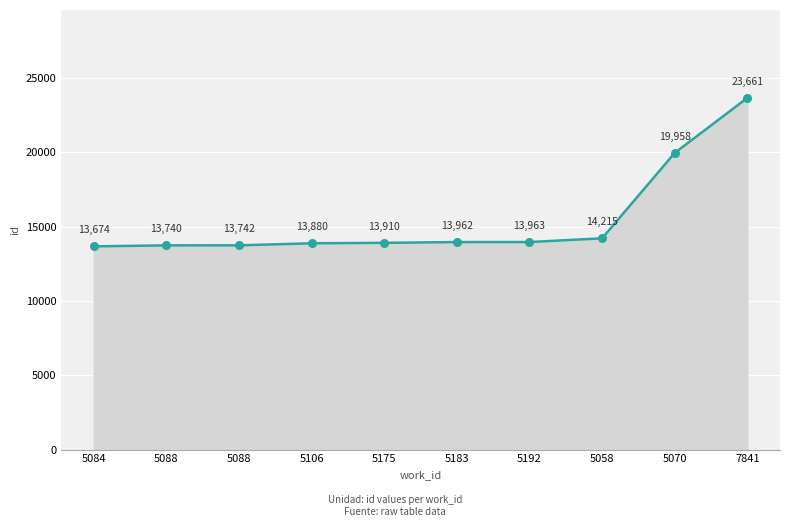

What is the change in value from 5175 to 5058?

+305